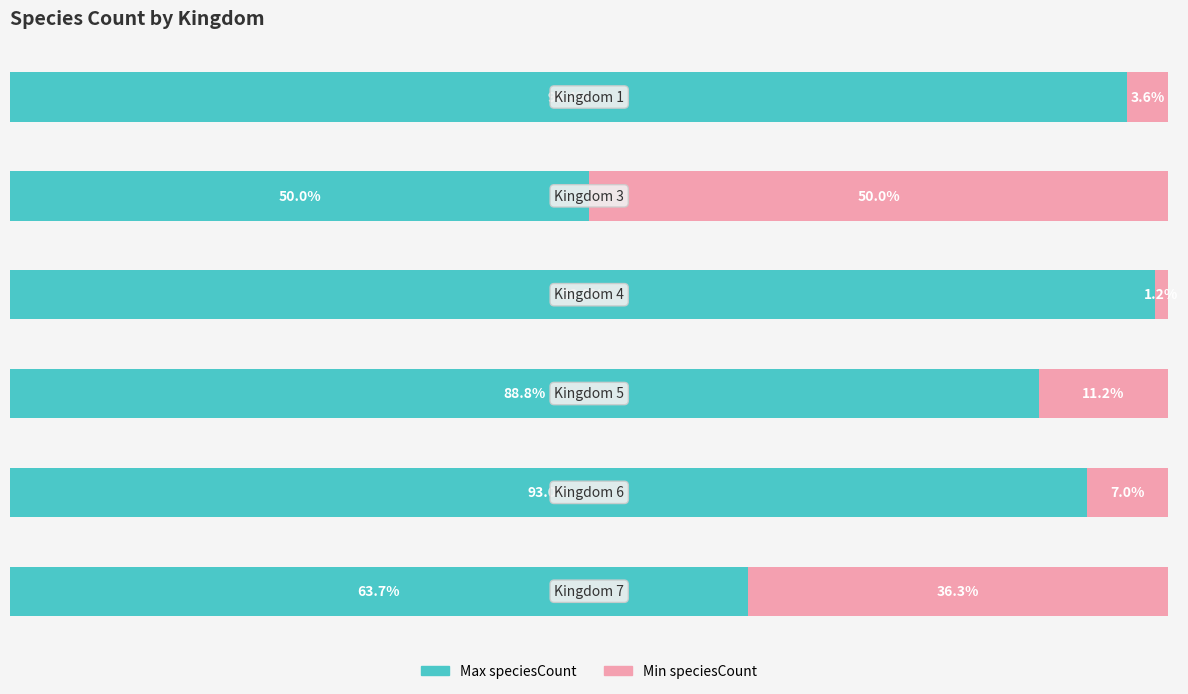

Reading left to right, transcribe all the data shown in this chart.

Max speciesCount: 0=96.4	1=50.0	2=98.8	3=88.8	4=93.0	5=63.7
Min speciesCount: 0=3.6	1=50.0	2=1.2	3=11.2	4=7.0	5=36.3